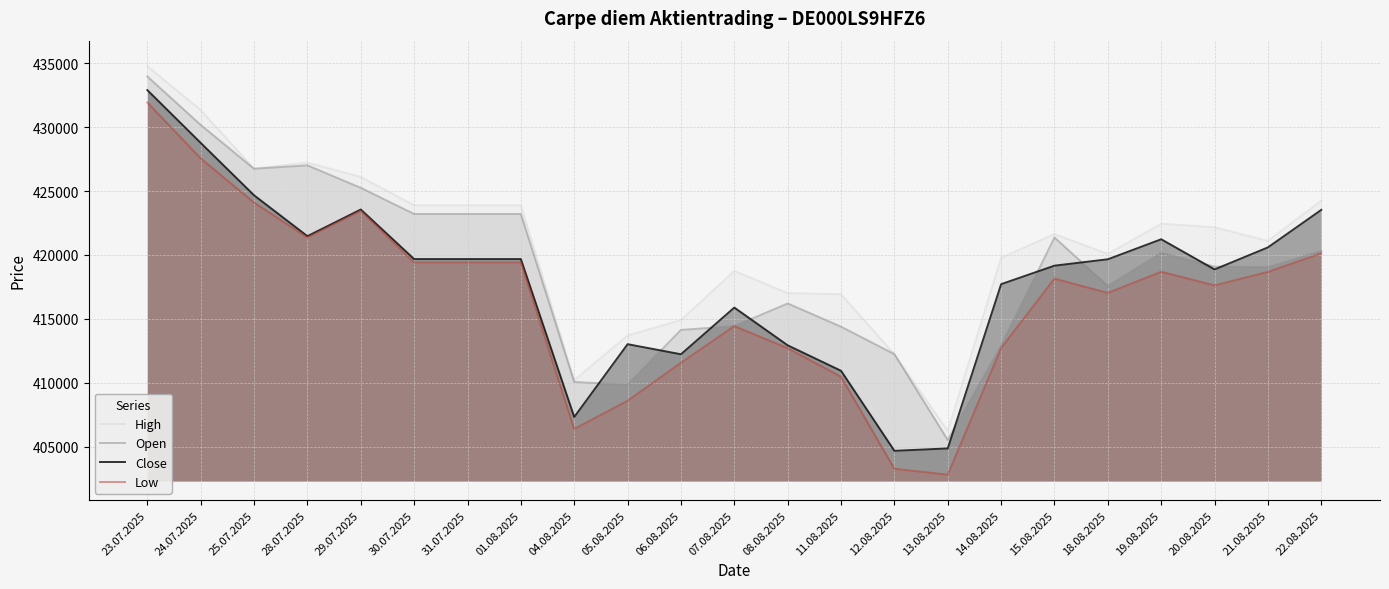

Reading right to left, list all the values displayed in this chart.

High: 424247	421097	422163	422441	420082	421634	419777	406241	412242	416935	417015	418749	414905	413706	410215	423888	423888	423888	426100	427226	426754	431332	434756
Open: 420307	419039	419089	420163	417571	421366	412900	405532	412242	414393	416207	414433	414141	409864	410071	423204	423204	423204	425250	427006	426740	430167	433958
Close: 423526	420592	418869	421227	419662	419163	417716	404872	404685	410943	412935	415885	412235	413024	407329	419678	419678	419678	423553	421471	424664	428762	432890
Low: 420125	418676	417622	418685	417032	418148	412722	402822	403279	410478	412714	414433	411571	408598	406395	419418	419418	419418	423451	421368	424096	427554	431920